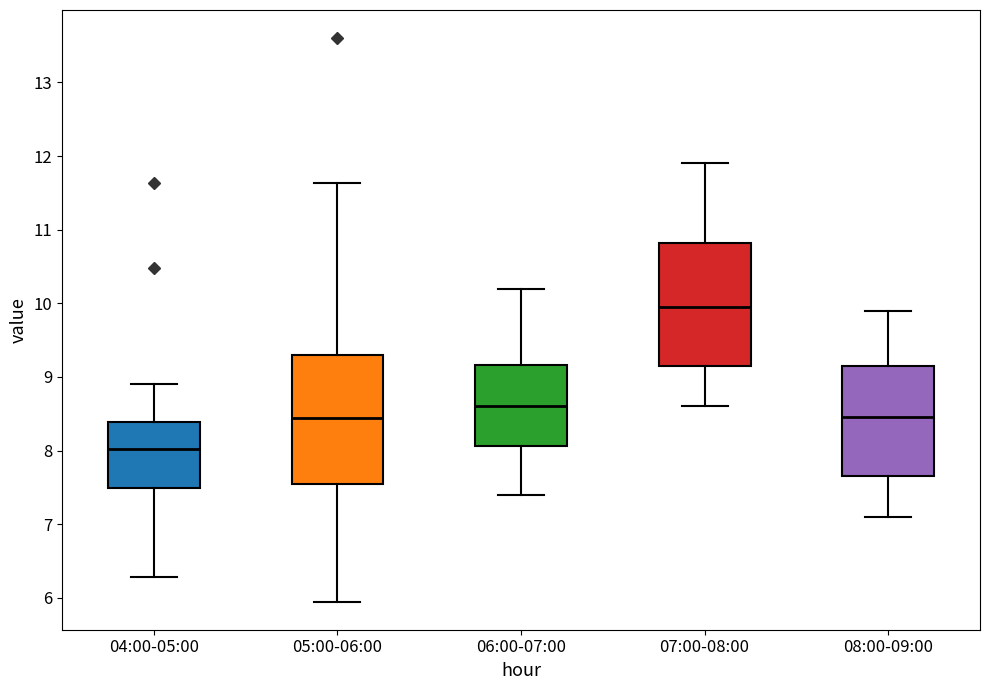

Reading left to right, transcribe this box plot: for each box, give where its median line is, the range the box spans, and where its two whiskers end, as read against the y-axis. The values are not printed on the chart, so give them approximately, as read against the axis.

04:00-05:00: median 8.0, box 7.5 to 8.4, whiskers 6.3 to 8.9
05:00-06:00: median 8.4, box 7.6 to 9.3, whiskers 6.0 to 11.6
06:00-07:00: median 8.6, box 8.1 to 9.2, whiskers 7.4 to 10.2
07:00-08:00: median 10.0, box 9.2 to 10.8, whiskers 8.6 to 11.9
08:00-09:00: median 8.5, box 7.7 to 9.2, whiskers 7.1 to 9.9